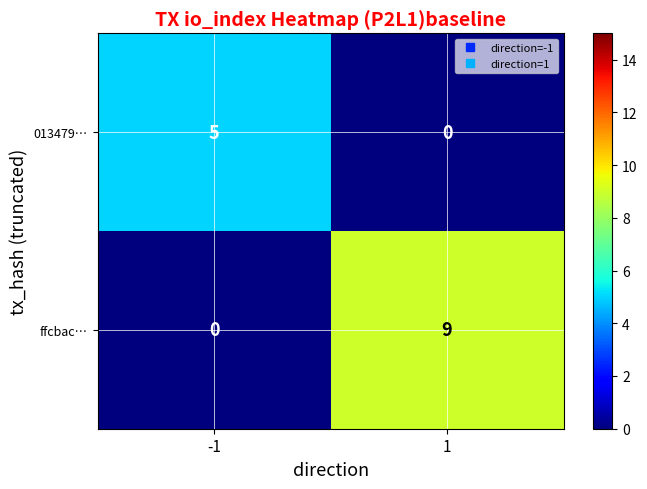

True or false: 013479… has a value of 8 at -1.

False